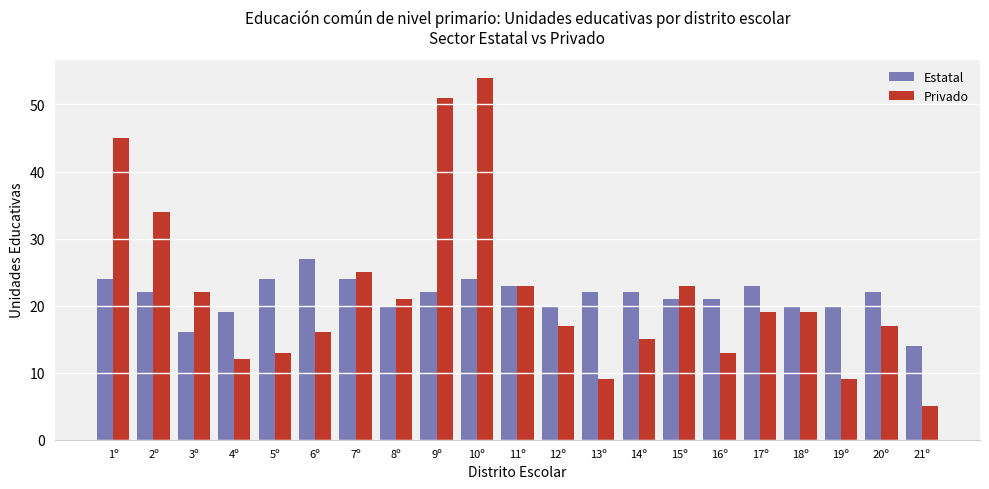

Rank the series by their average value, from highest to lowest.

Privado, Estatal